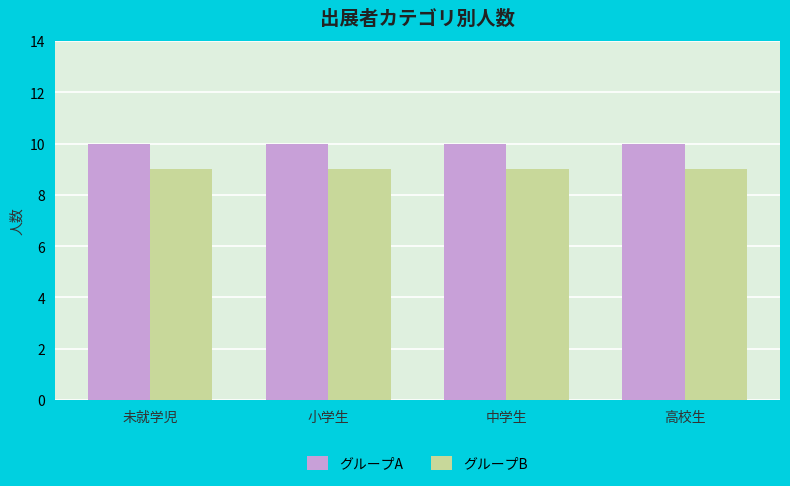

What is the maximum value shown in the chart?

10